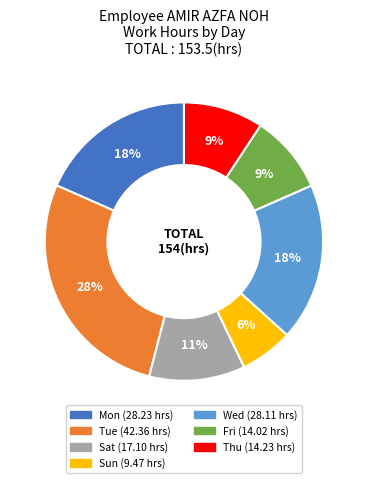

Is there a majority slice in this chart?

No